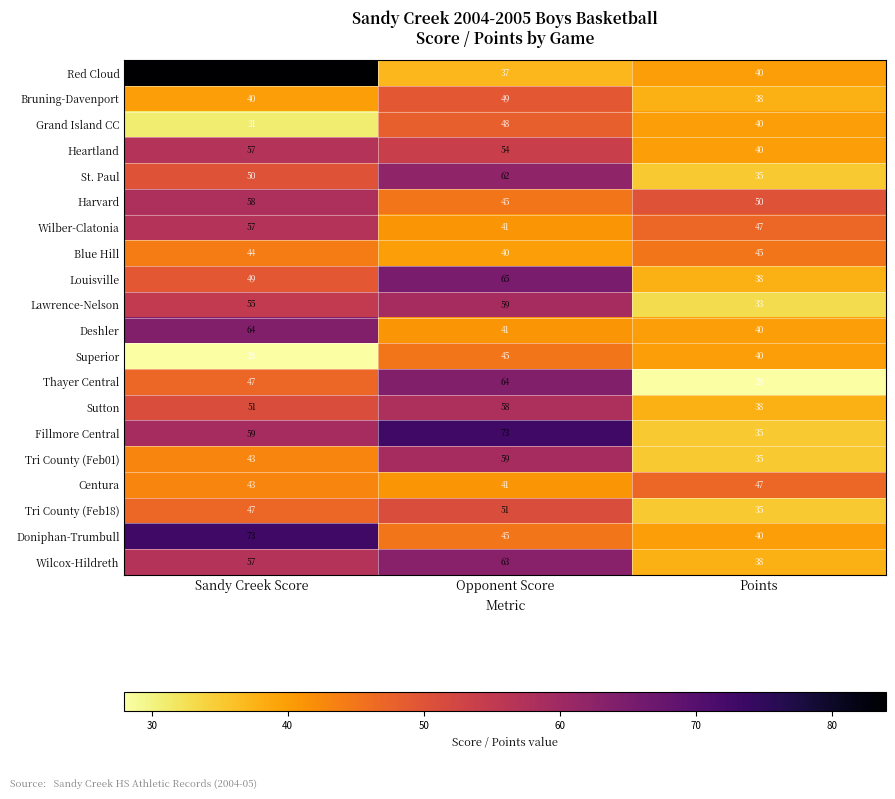

Which series has the largest total across all categories?

Fillmore Central